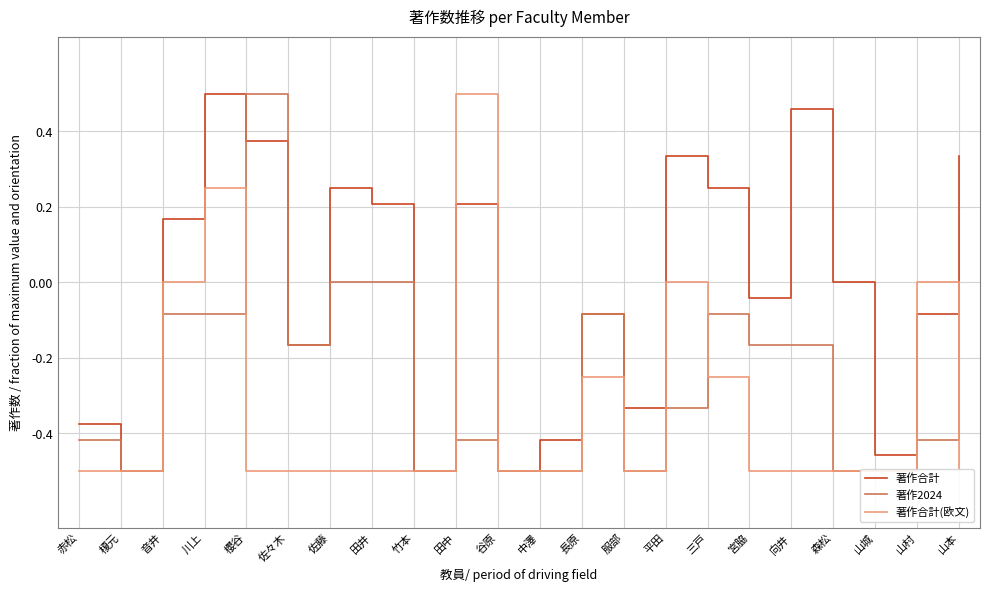

What are all the series names shown in the legend?

著作合計, 著作2024, 著作合計(欧文)